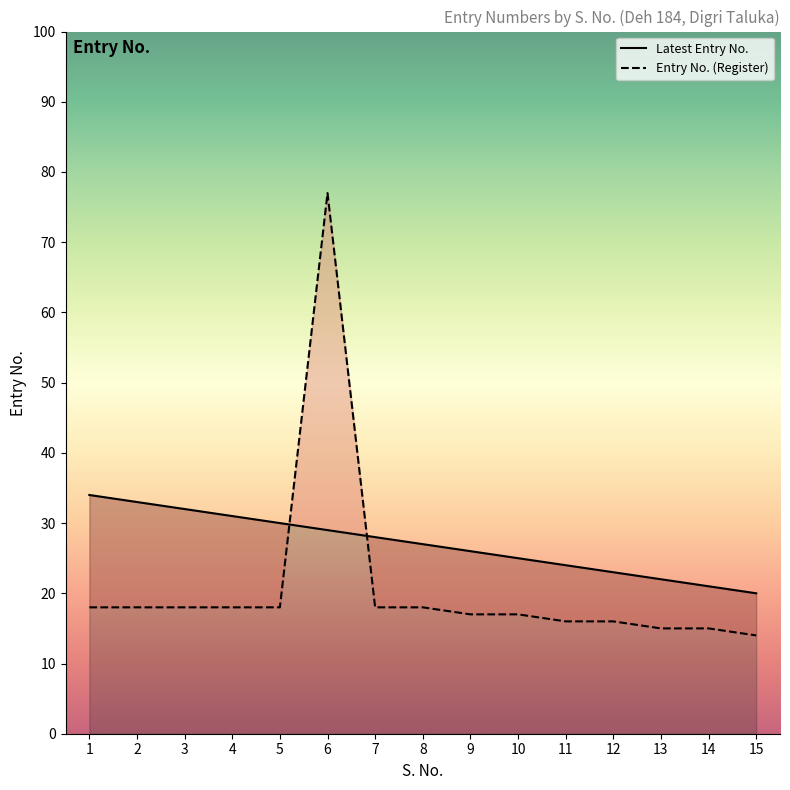

What is the total value across all series at 4?

49